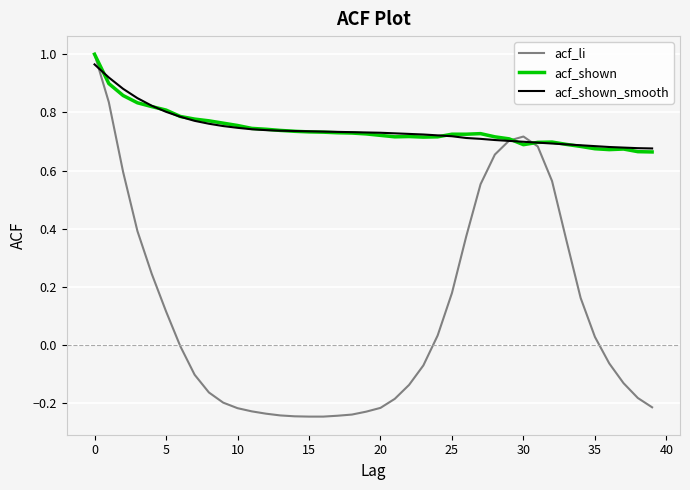

Which series has the largest range (max minus min)?

acf_li